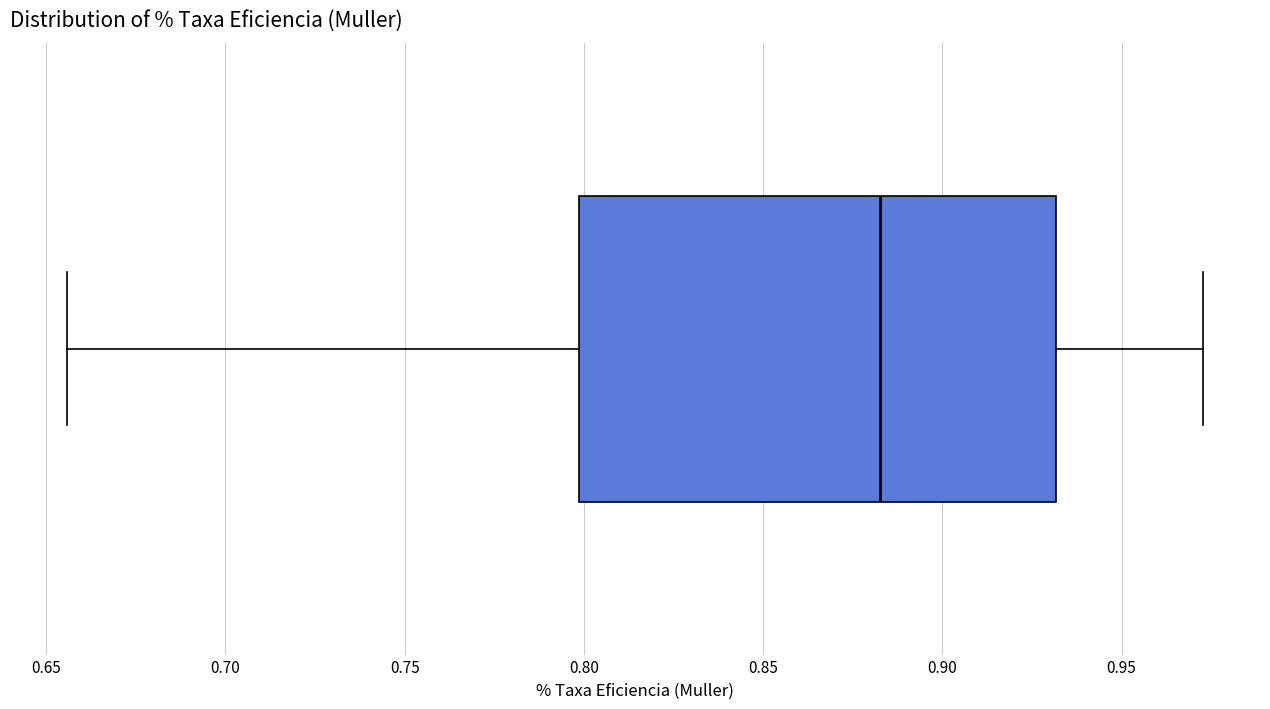

Where does the right whisker of the box end on the x-axis? The values are not printed on the chart, so give them approximately, as read against the axis.

0.975